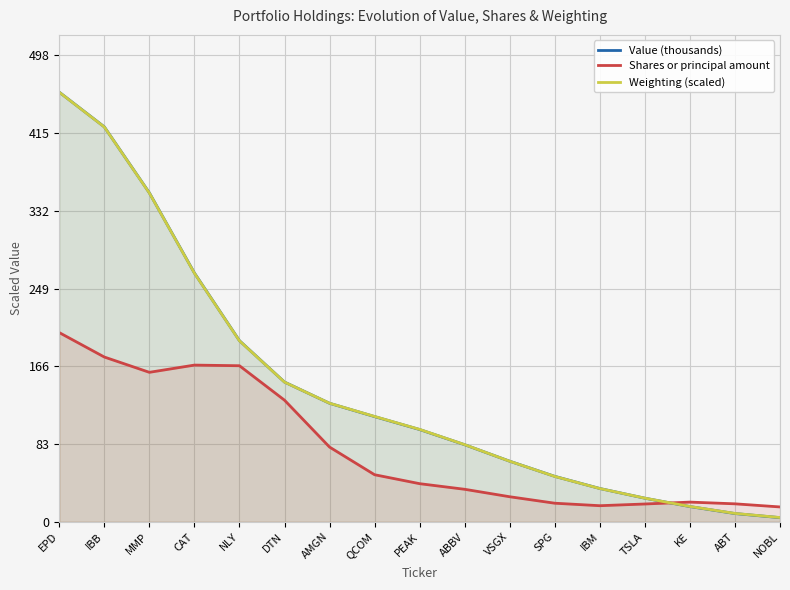

What is the greatest value displayed?

458.8